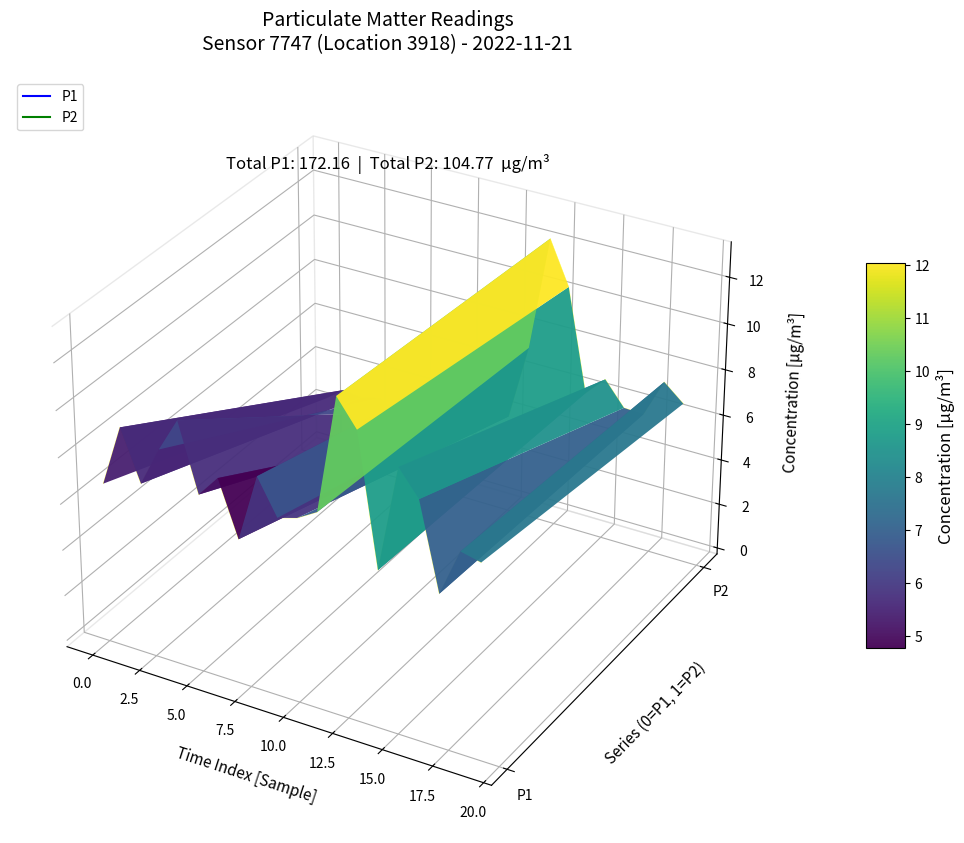

How many distinct data groups are displayed?

2